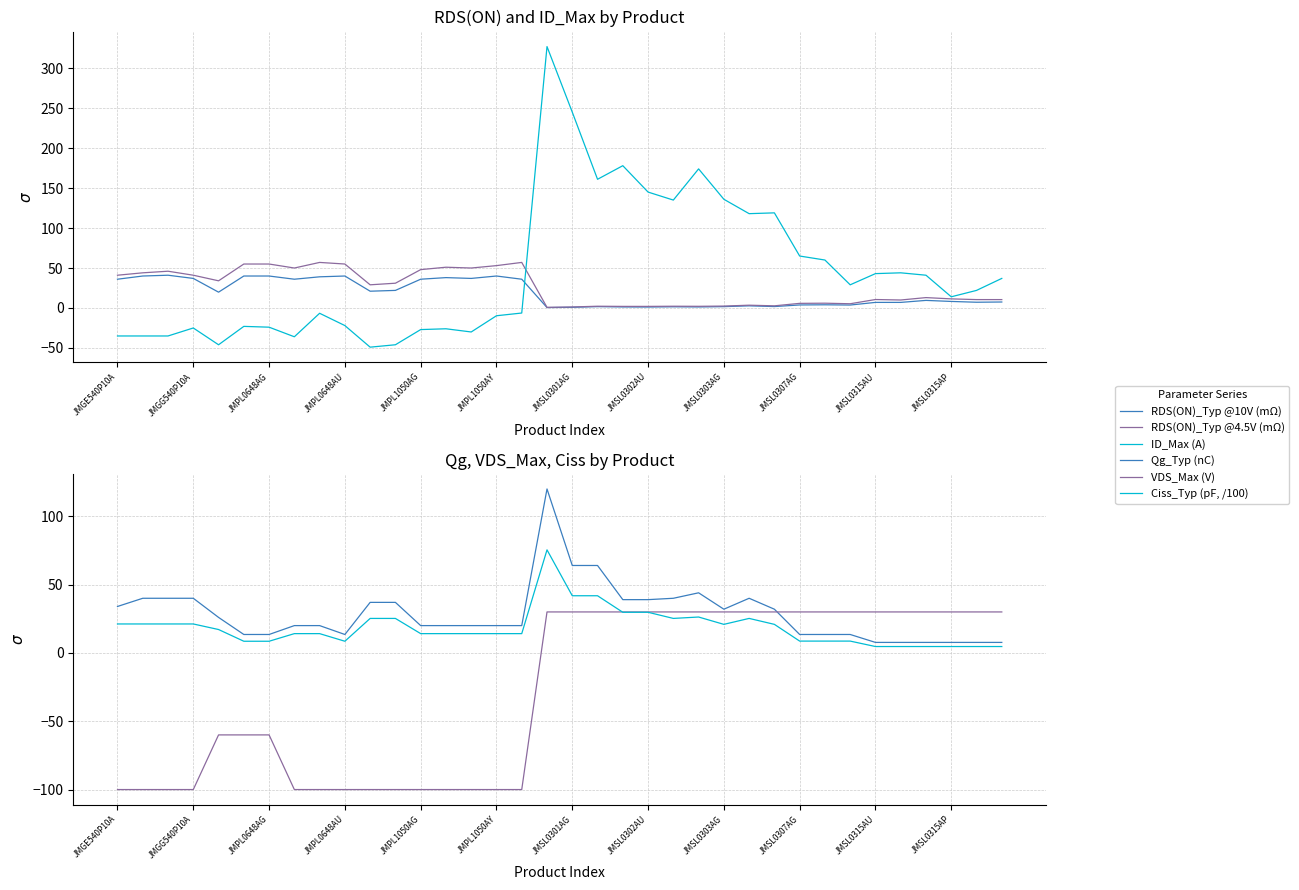

In Ciss_Typ (pF, /100), how many points are higher than both neighbors (excluding endpoints)?

3